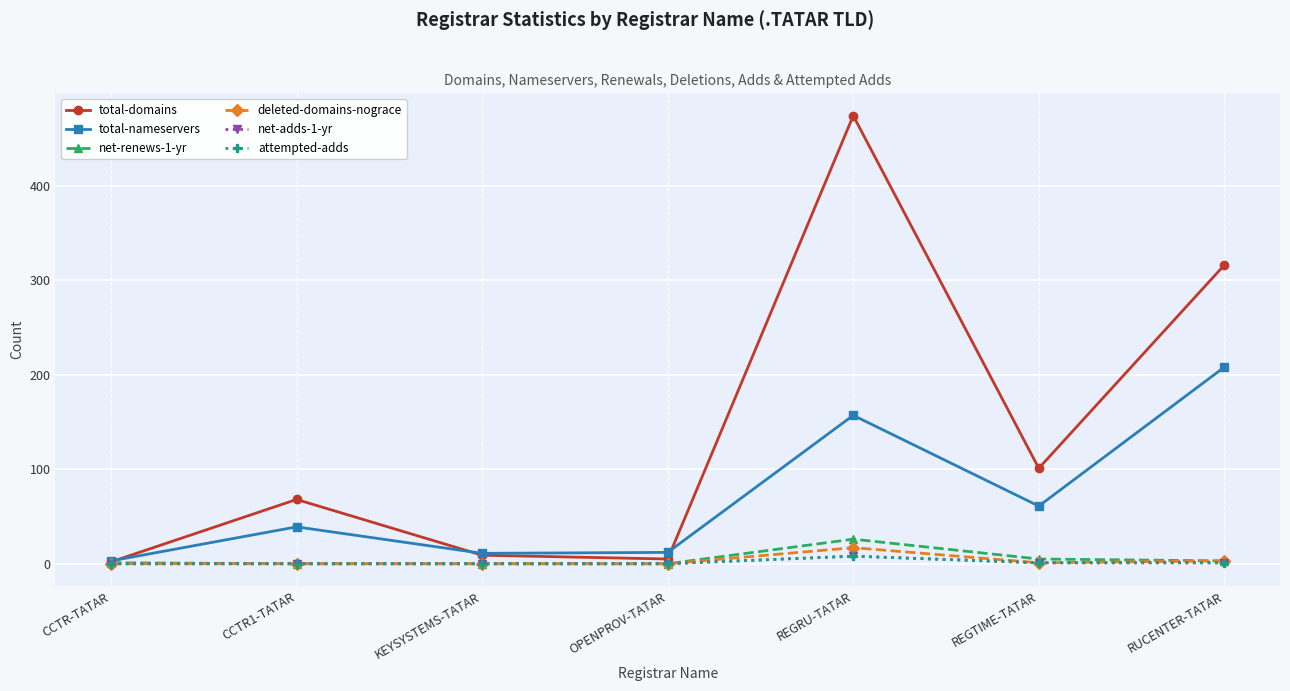

The value of total-nameservers at REGTIME-TATAR is 61. True or false?

True